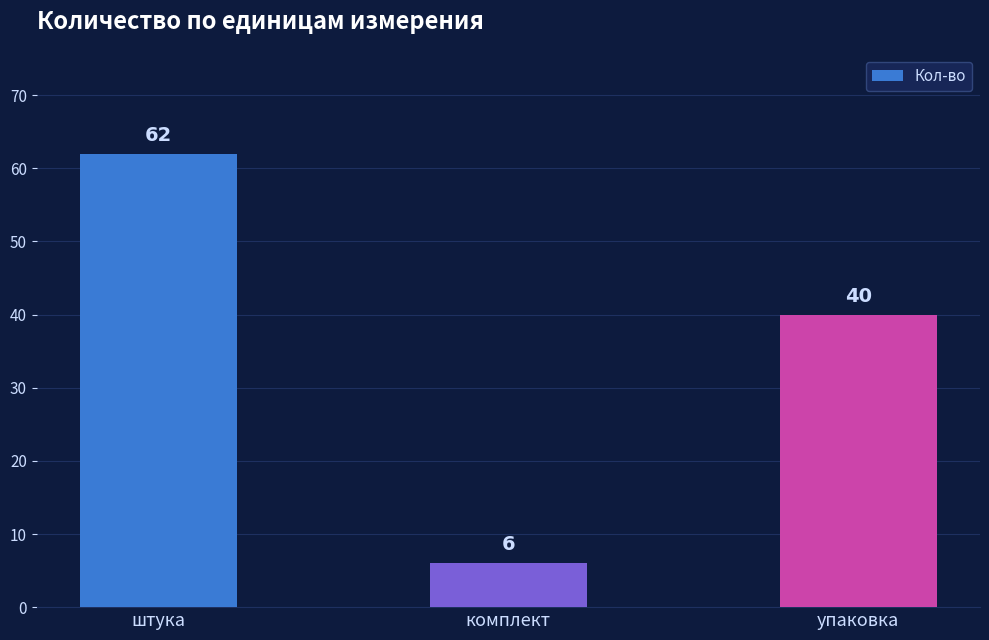

What is the difference between the values at упаковка and штука?

22